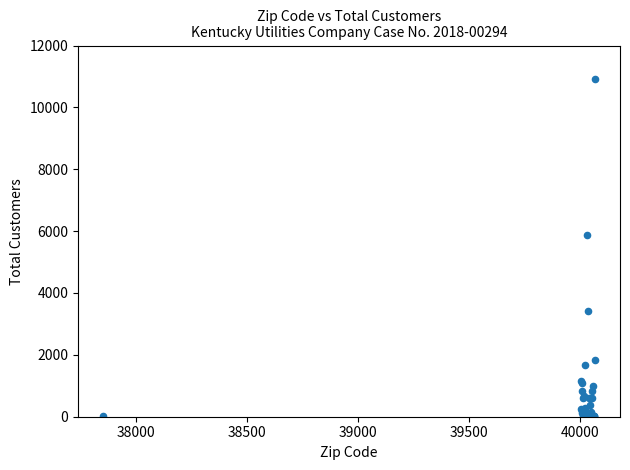

What Y value in the scatter plot is closest to 5457?

5886